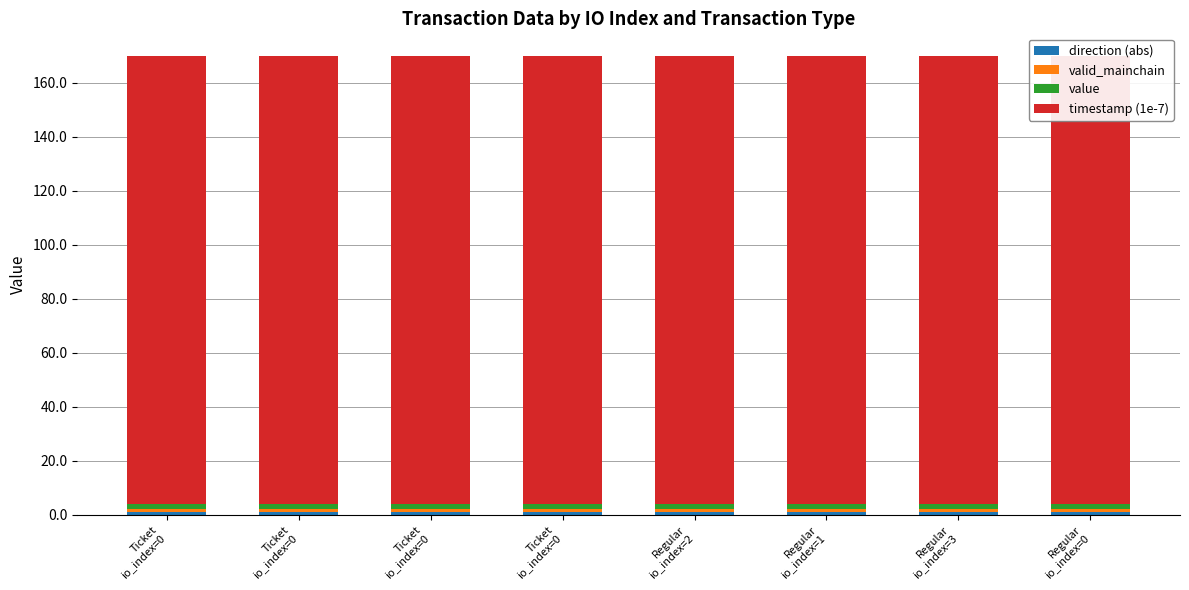

Which series has the largest range (max minus min)?

timestamp (1e-7)